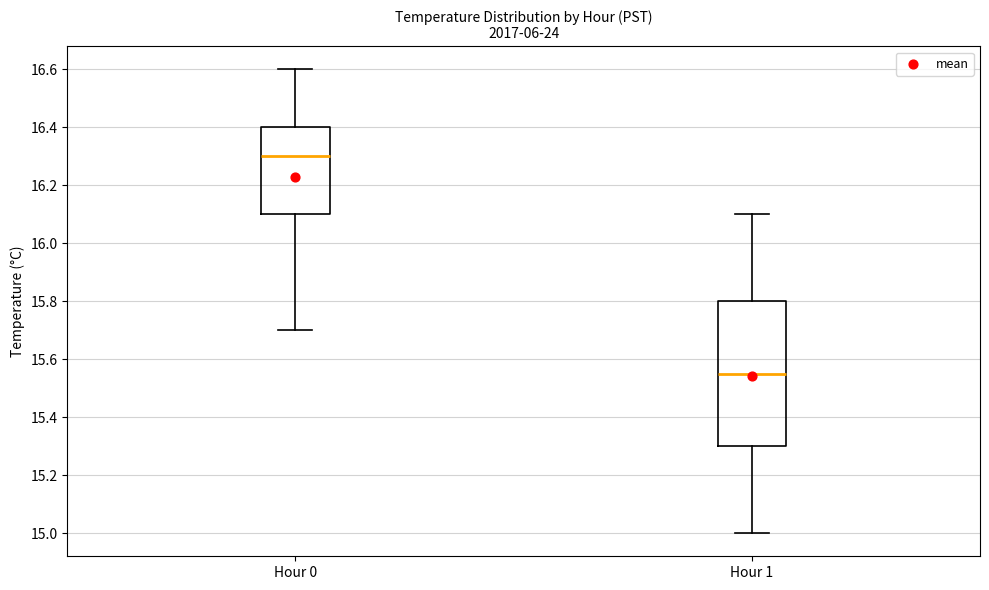

Reading left to right, transcribe this box plot: for each box, give where its median line is, the range the box spans, and where its two whiskers end, as read against the y-axis. The values are not printed on the chart, so give them approximately, as read against the axis.

Hour 0: median 16.30, box 16.10 to 16.40, whiskers 15.70 to 16.60
Hour 1: median 15.56, box 15.30 to 15.80, whiskers 15.00 to 16.10